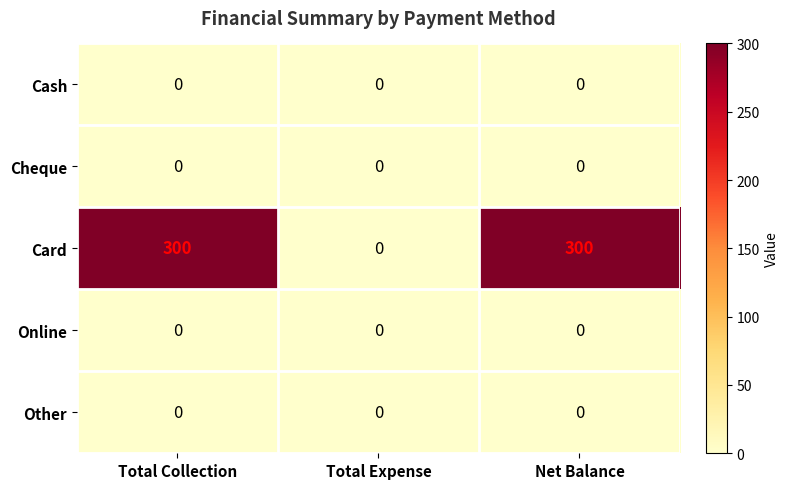

Which series changed the most between Total Collection and Total Expense?

Card